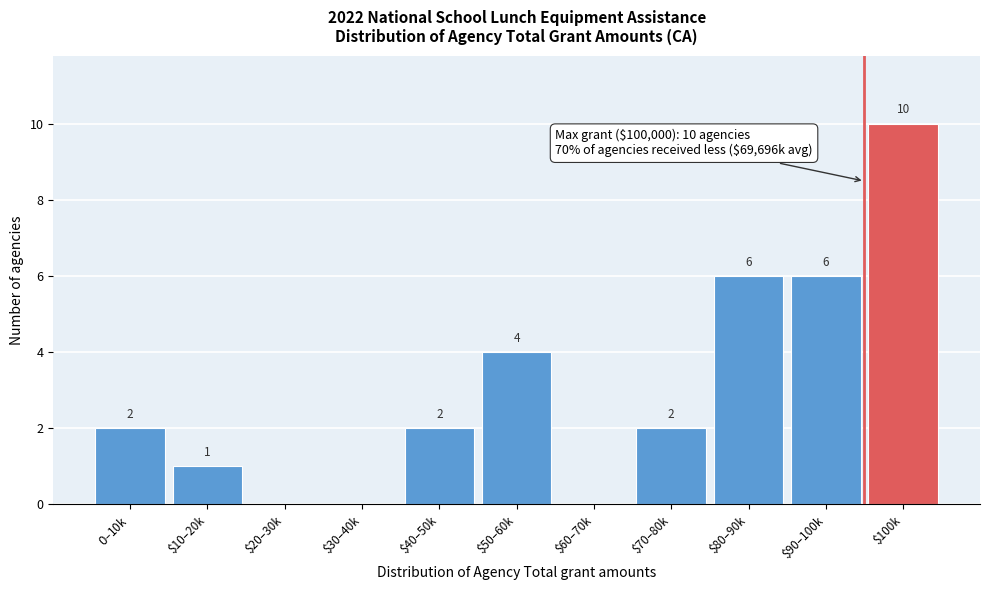

The chart shows a value of 3 at $60–70k. True or false?

False